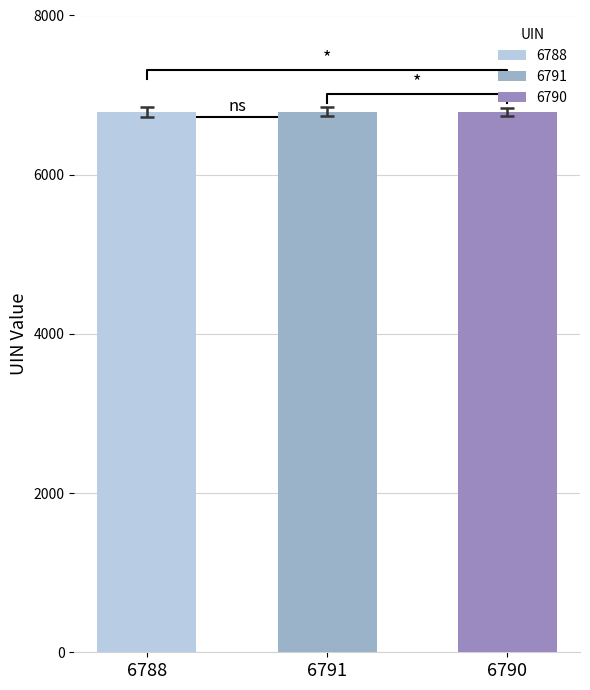

How many series are shown in this chart?

3